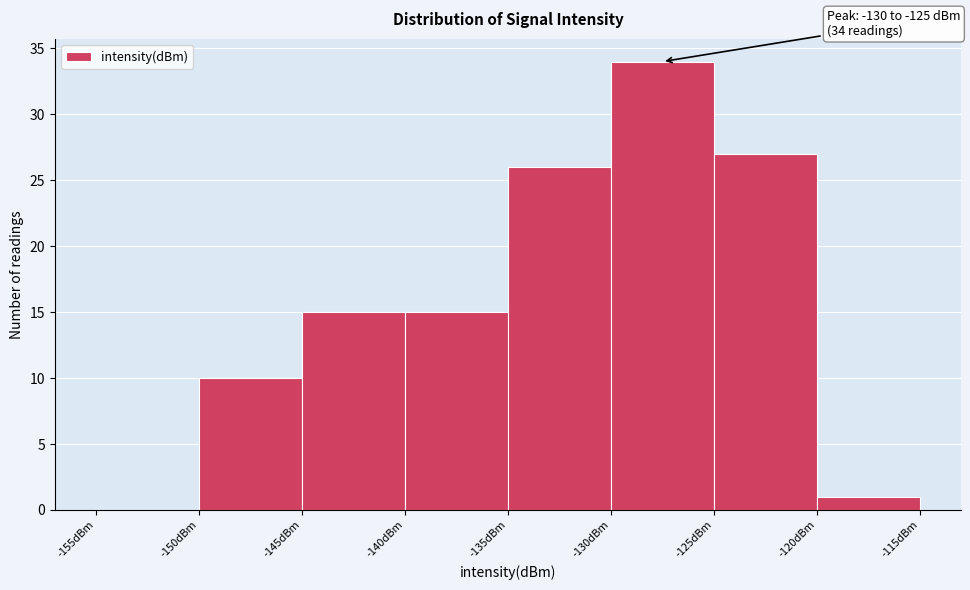

Which range on the x-axis has the tallest bar?

-130 to -125